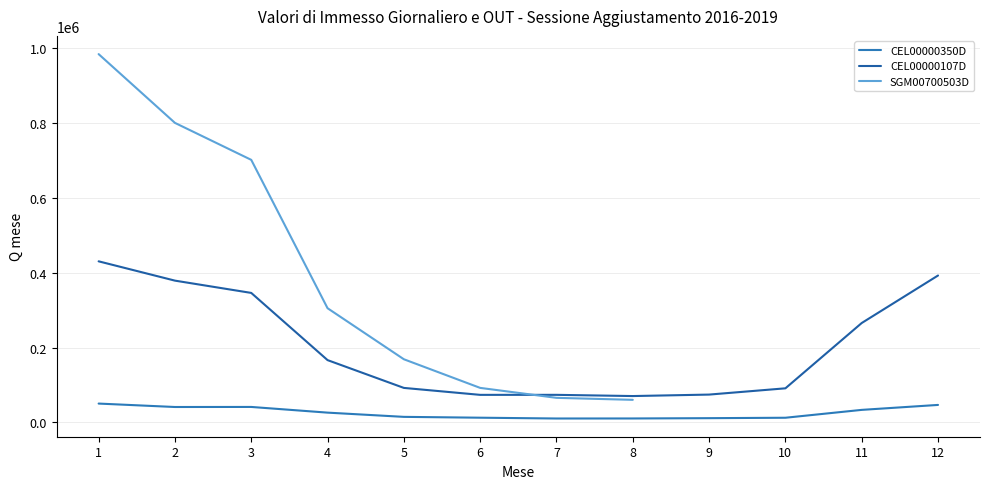

What is the sum of all CEL00000107D values?

2456477